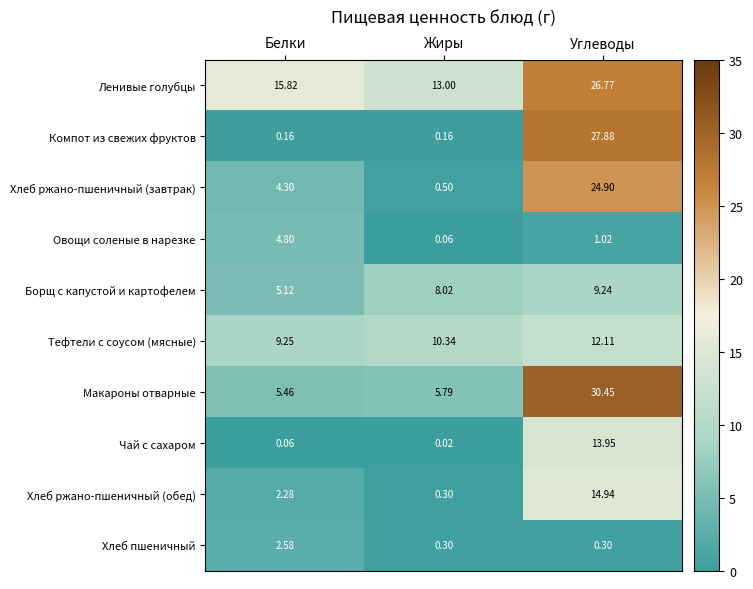

List the series in order of their peak value, lowest first.

Хлеб пшеничный, Овощи соленые в нарезке, Борщ с капустой и картофелем, Тефтели с соусом (мясные), Чай с сахаром, Хлеб ржано-пшеничный (обед), Хлеб ржано-пшеничный (завтрак), Ленивые голубцы, Компот из свежих фруктов, Макароны отварные